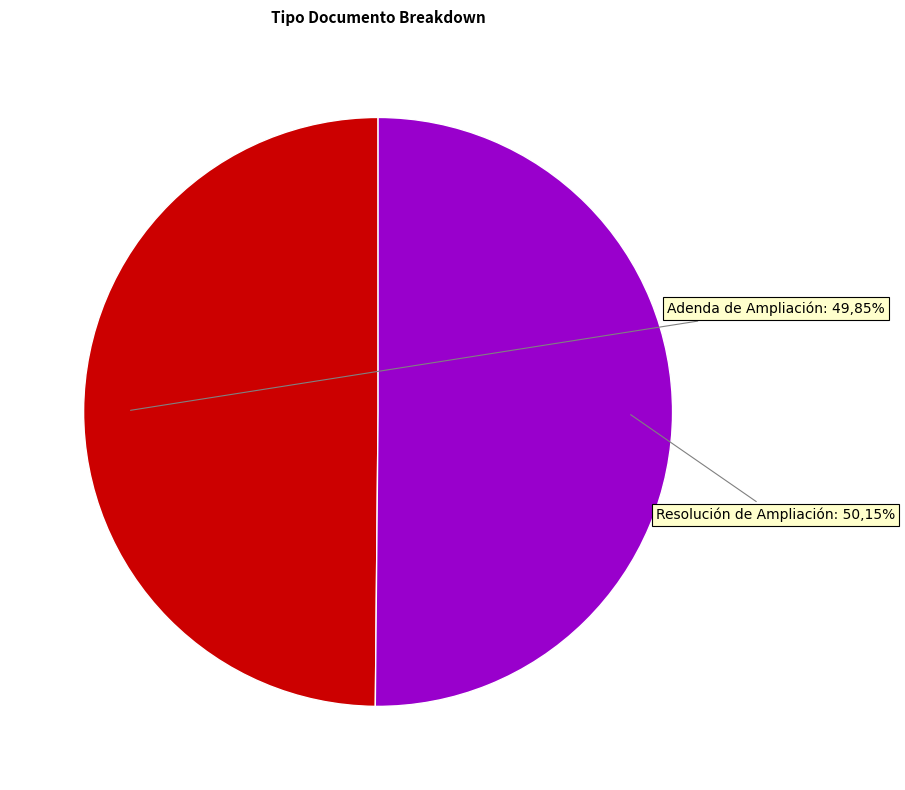

Is the sum of Resolución de Ampliación and Adenda de Ampliación greater than half?

Yes